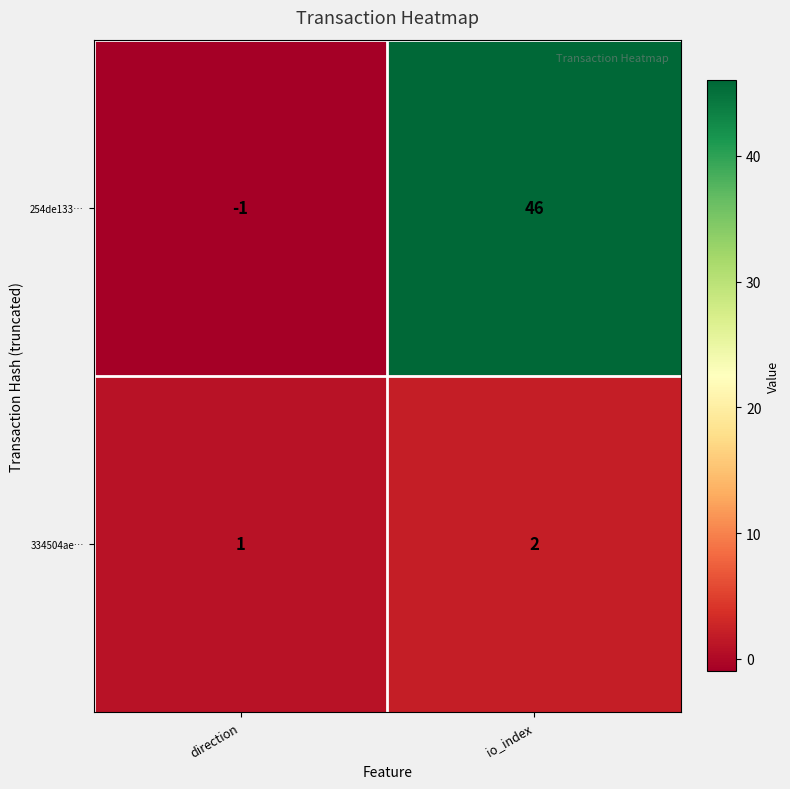

What is the sum of the 334504ae… values at io_index and direction?

3